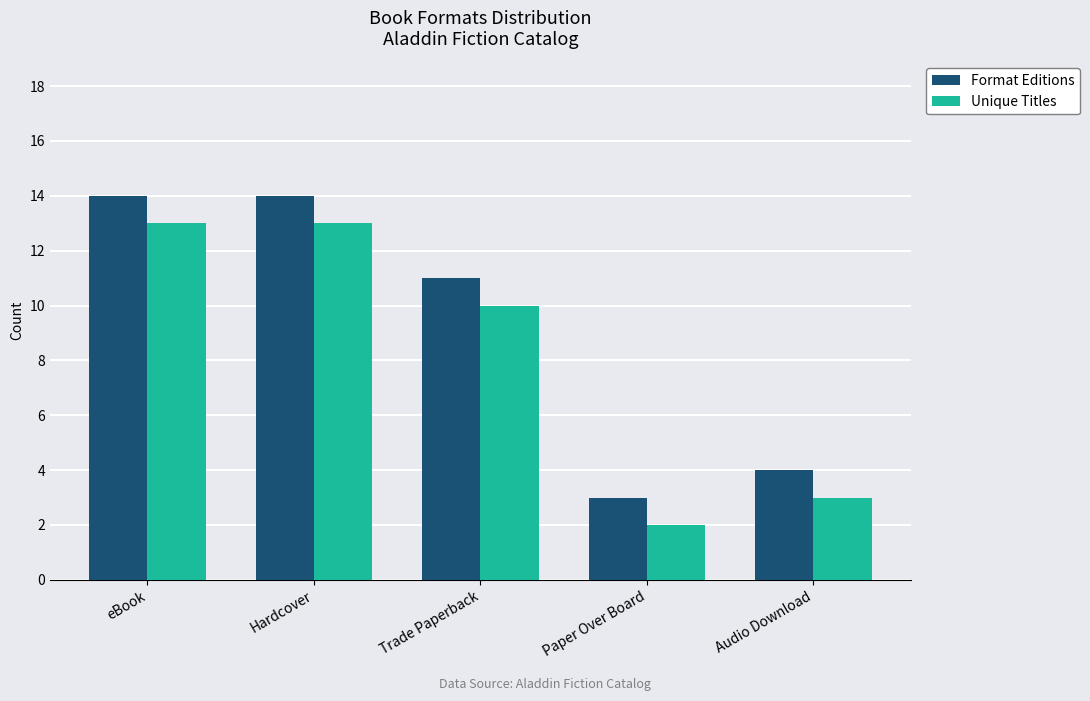

How many data points in Format Editions are less than 11?

2